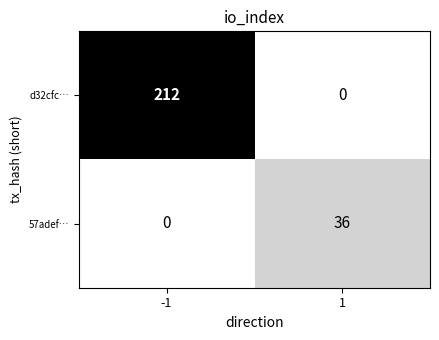

Which series has the widest spread of values?

d32cfc…